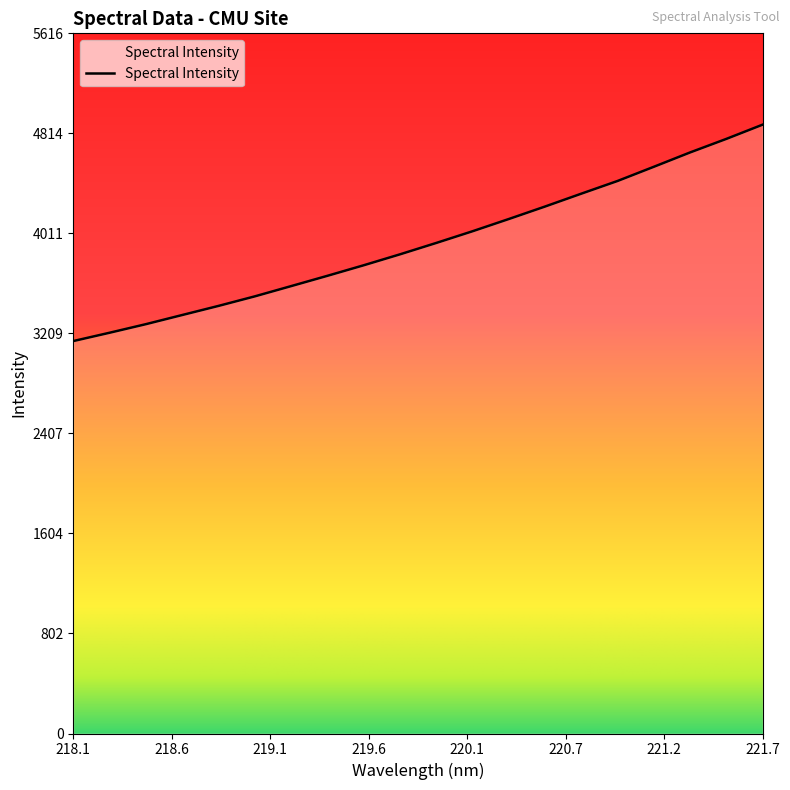

What is the difference between the maximum and minimum values?

1735.9